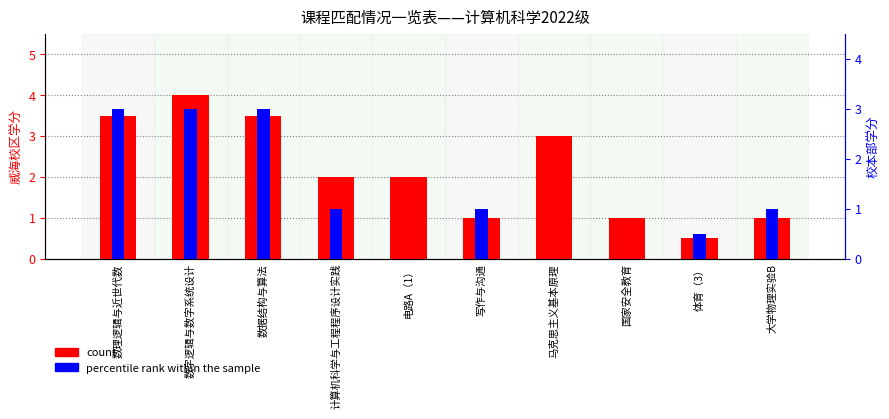

What is the difference between the maximum and minimum values in the percentile rank within the sample series?

3.0